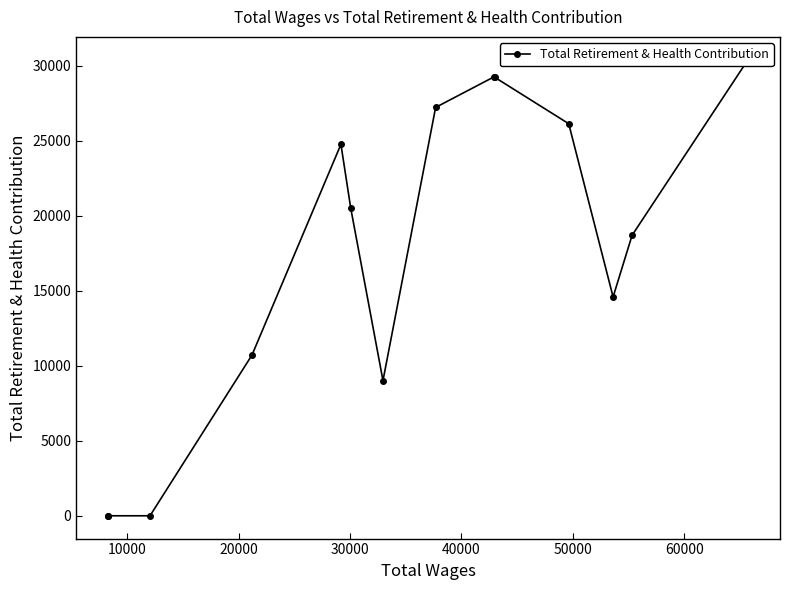

How many lines are shown in the chart?

1